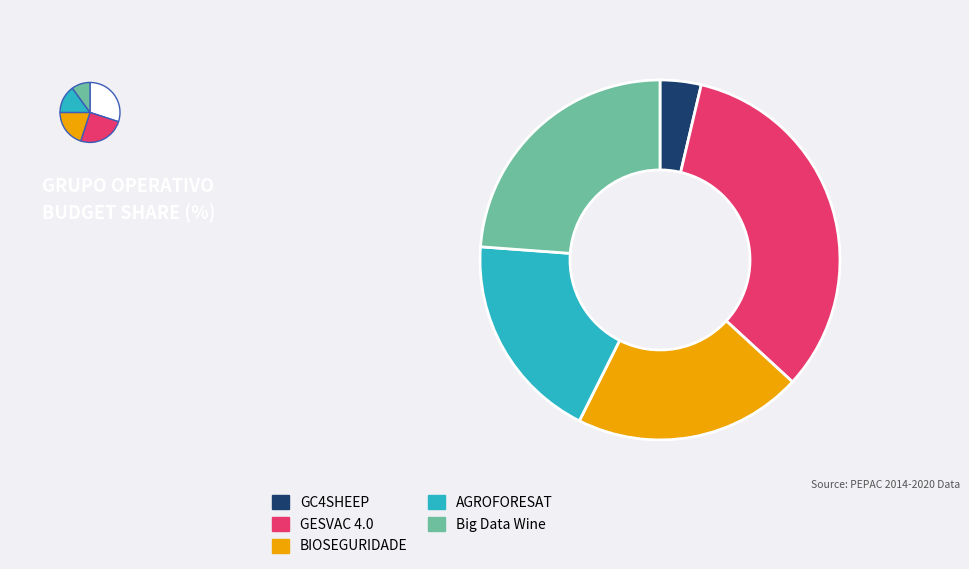

What percentage is NOT represented by AGROFORESAT?

81.2%